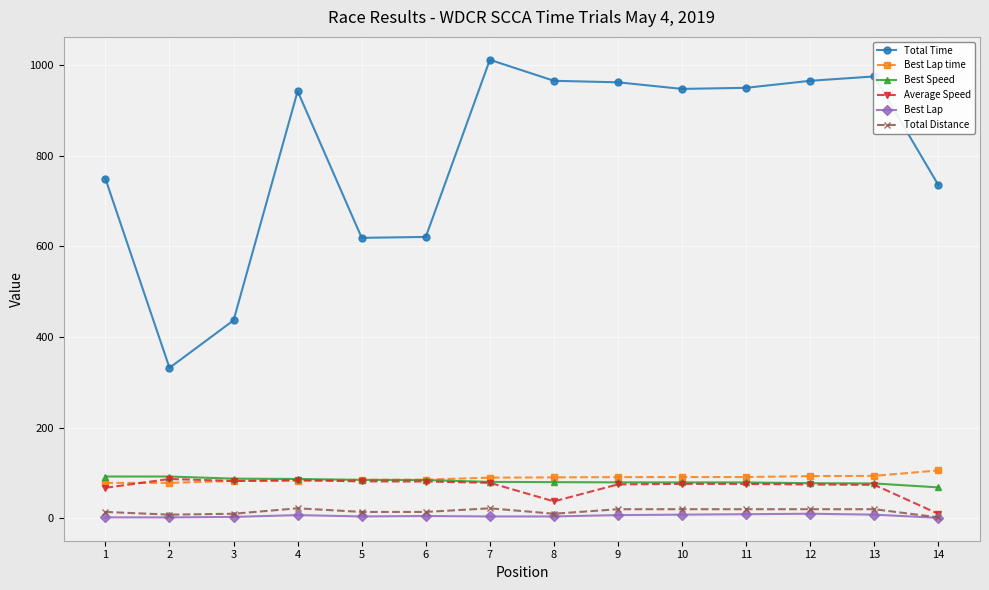

At which label does Average Speed first exceed 75?

2